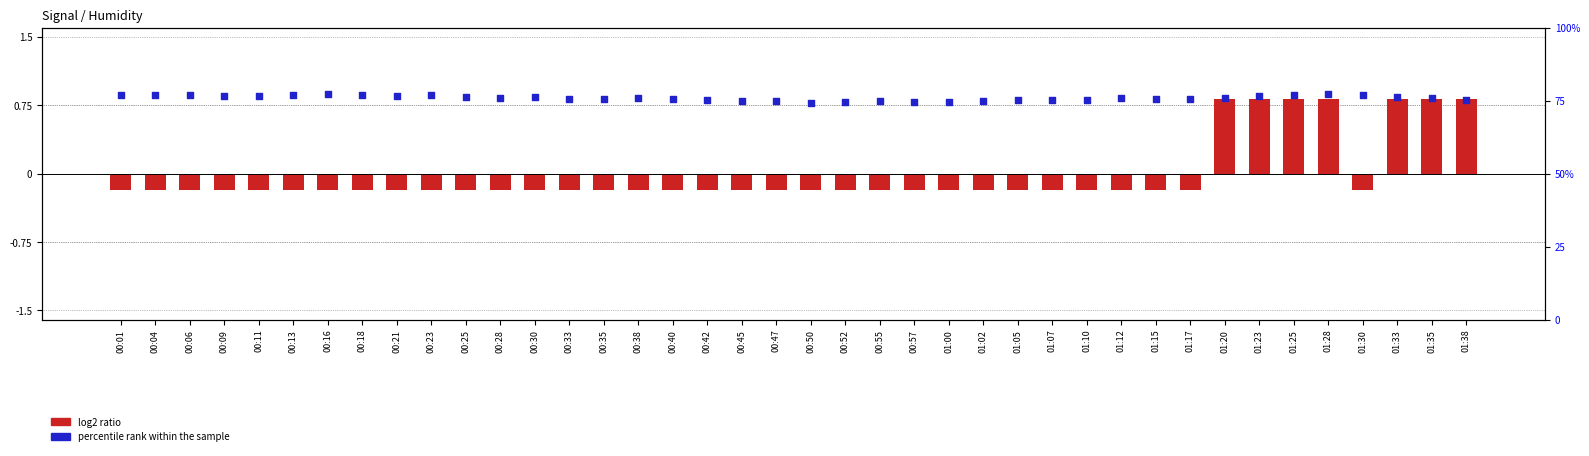

What are all the series names shown in the legend?

log2 ratio, percentile rank within the sample